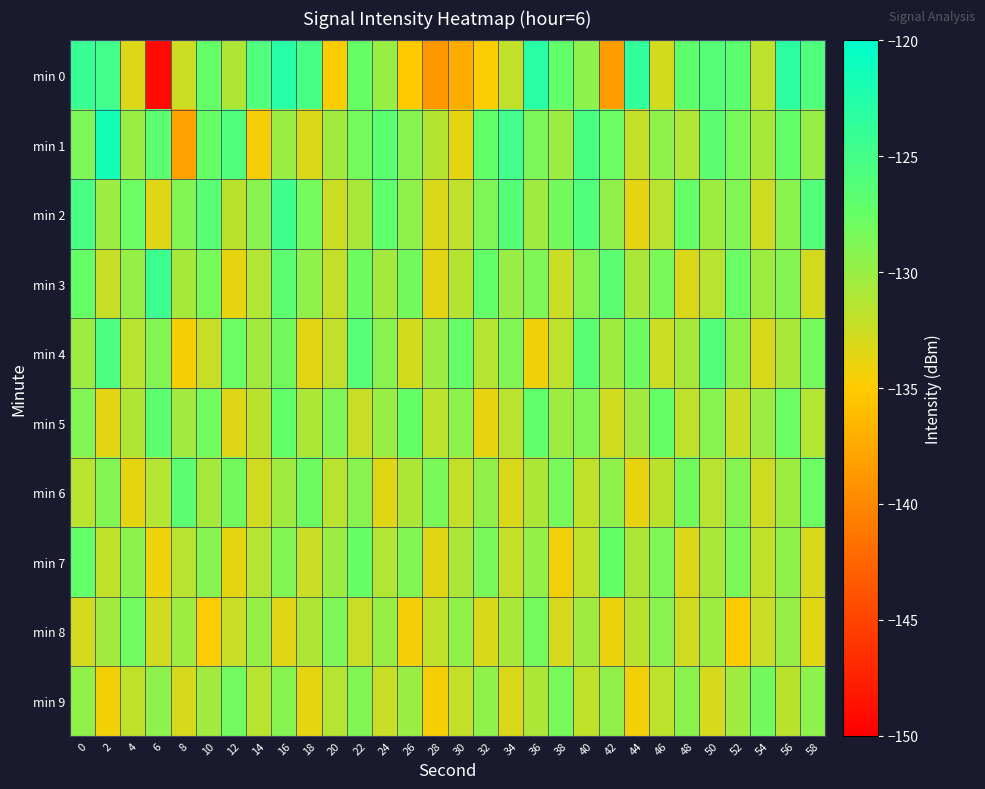

What is the total value across all series at 0?

-1286.3